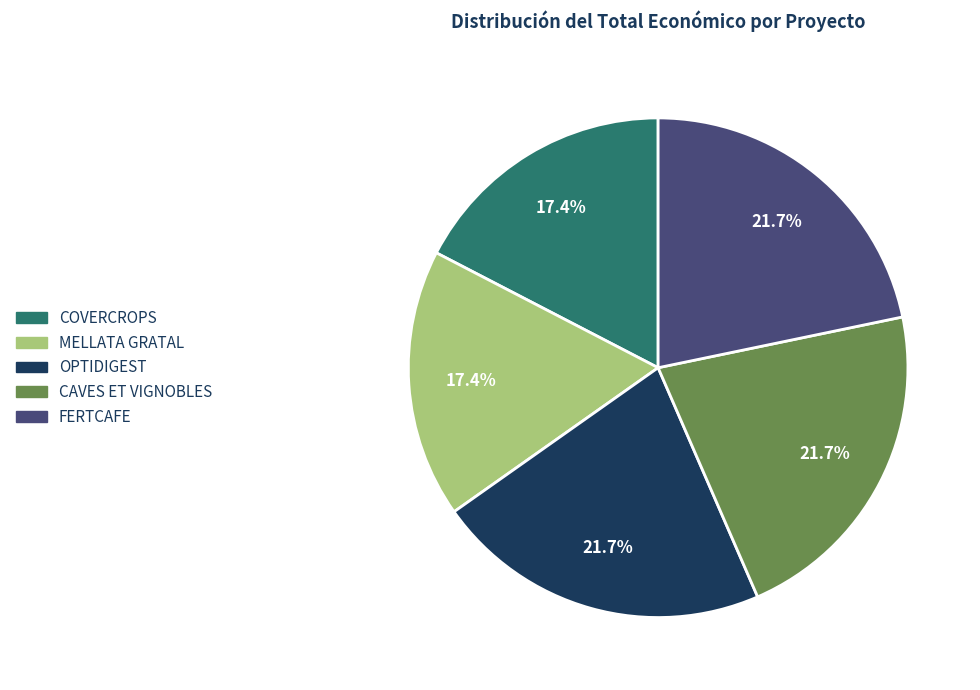

Is there a majority slice in this chart?

No